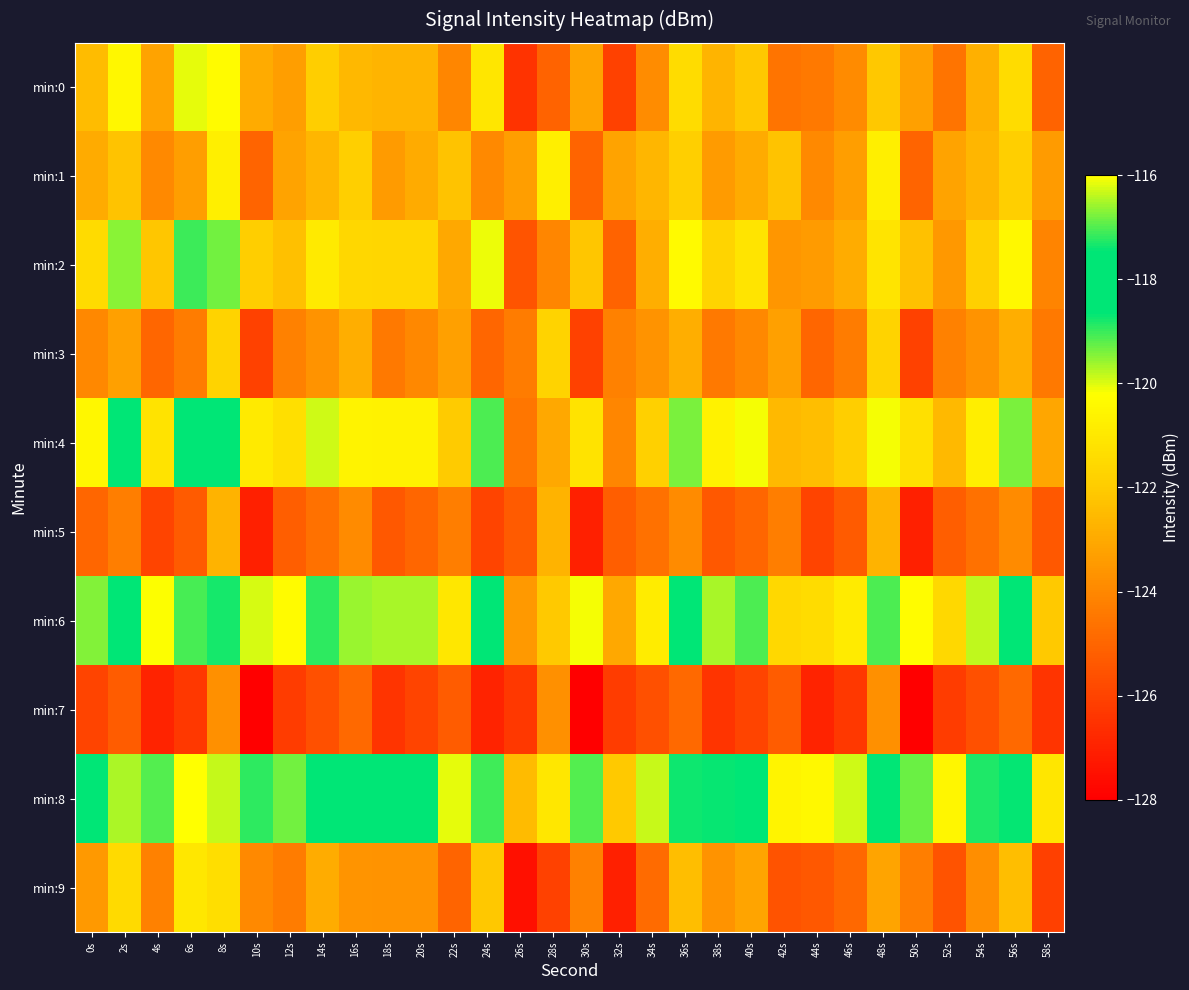

What is the total value across all series at 38s?

-1226.7